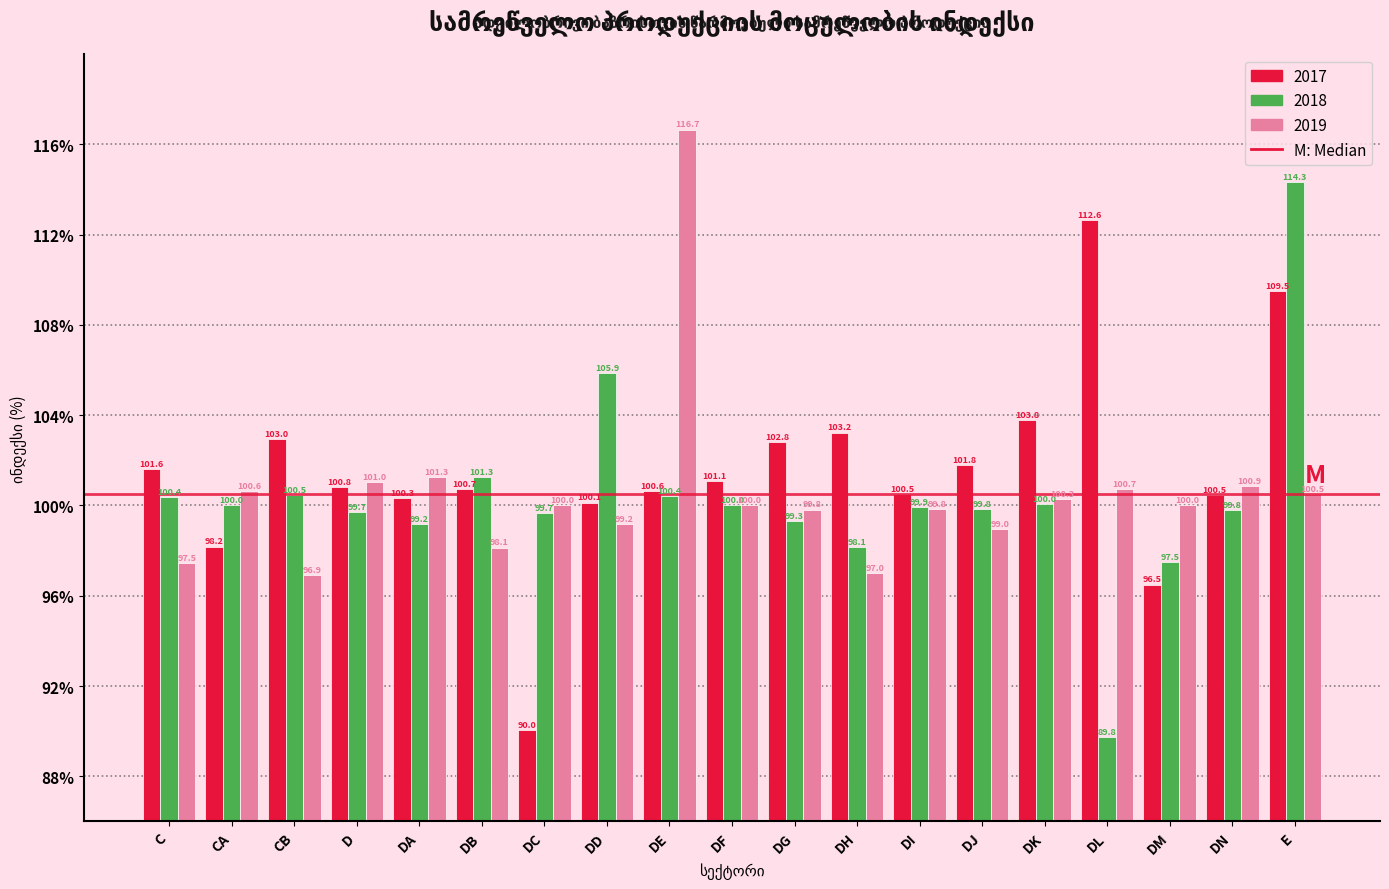

Reading right to left, what are all the values shown in this chart?

2017: E=109.5	DN=100.5	DM=96.5	DL=112.6	DK=103.8	DJ=101.8	DI=100.5	DH=103.2	DG=102.8	DF=101.1	DE=100.6	DD=100.1	DC=90.0	DB=100.7	DA=100.3	D=100.8	CB=103.0	CA=98.2	C=101.6
2018: E=114.3	DN=99.8	DM=97.5	DL=89.8	DK=100.0	DJ=99.8	DI=99.9	DH=98.1	DG=99.3	DF=100.0	DE=100.4	DD=105.9	DC=99.7	DB=101.3	DA=99.2	D=99.7	CB=100.5	CA=100.0	C=100.4
2019: E=100.5	DN=100.9	DM=100.0	DL=100.7	DK=100.3	DJ=99.0	DI=99.8	DH=97.0	DG=99.8	DF=100.0	DE=116.7	DD=99.2	DC=100.0	DB=98.1	DA=101.3	D=101.0	CB=96.9	CA=100.6	C=97.5